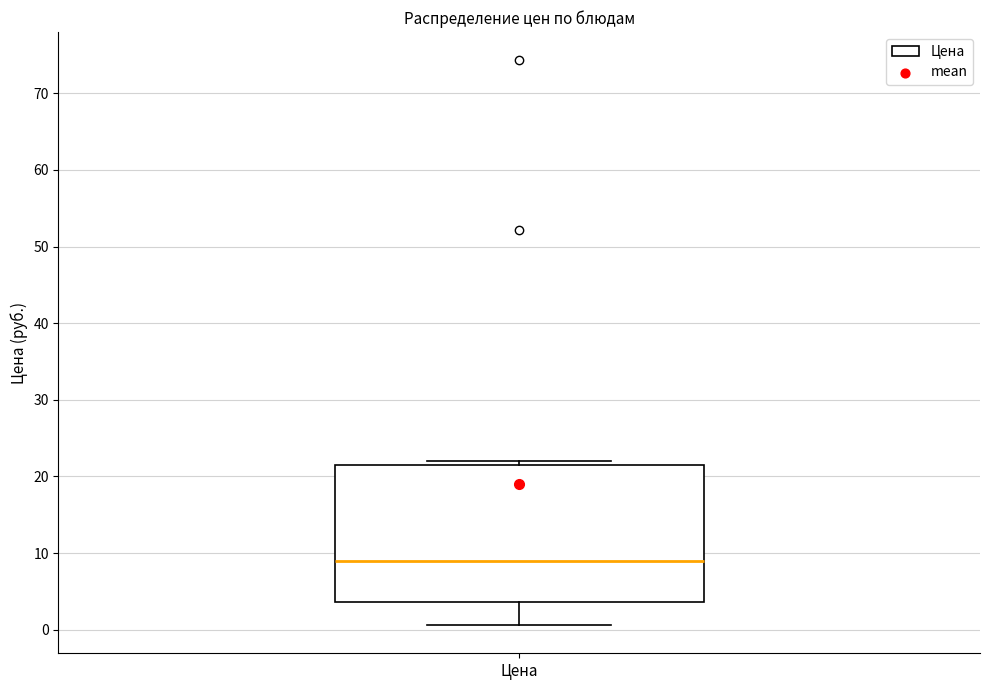

Transcribe this box plot: give where the median line is, the range the box spans, and where the two whiskers end, as read against the y-axis. The values are not printed on the chart, so give them approximately, as read against the axis.

median 9, box 4 to 21, whiskers 1 to 22